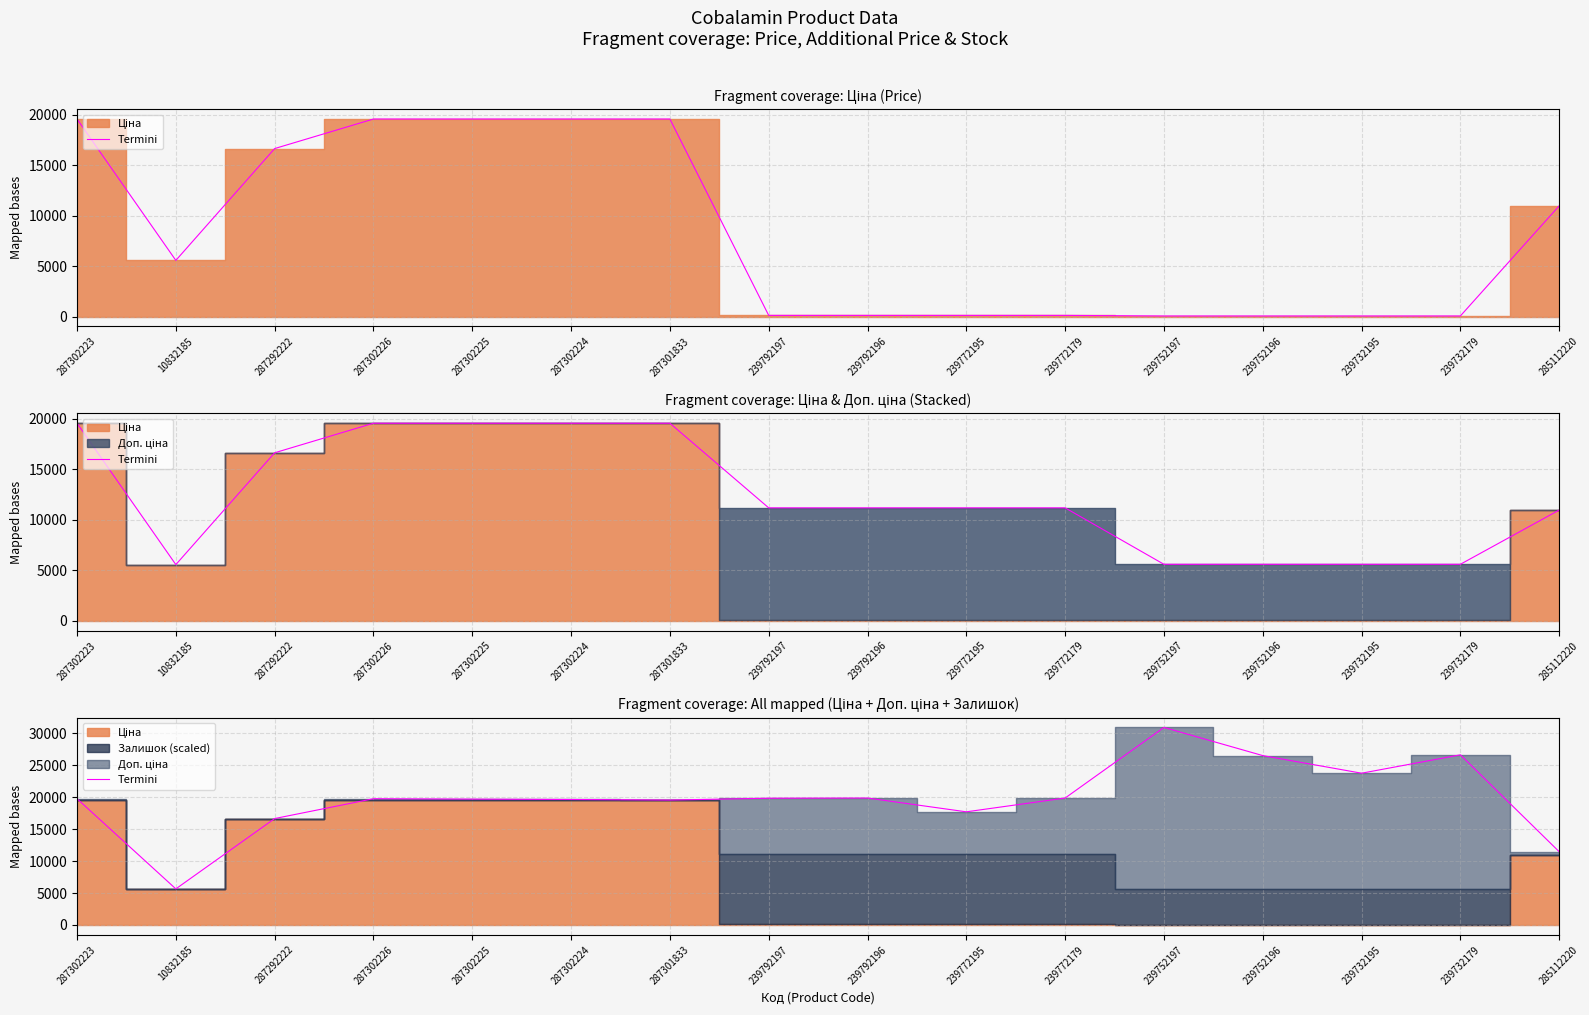

What is the sum of the values at 287302225 and 239792197?

39566.9